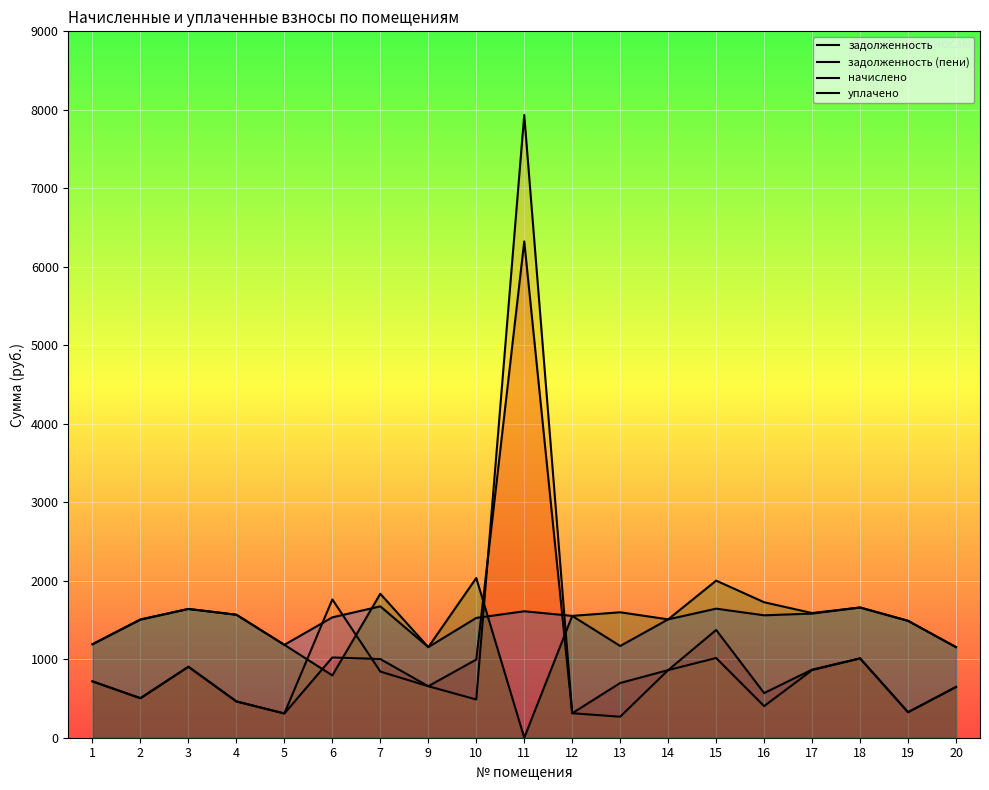

Which series changed the most between 2 and 4?

начислено